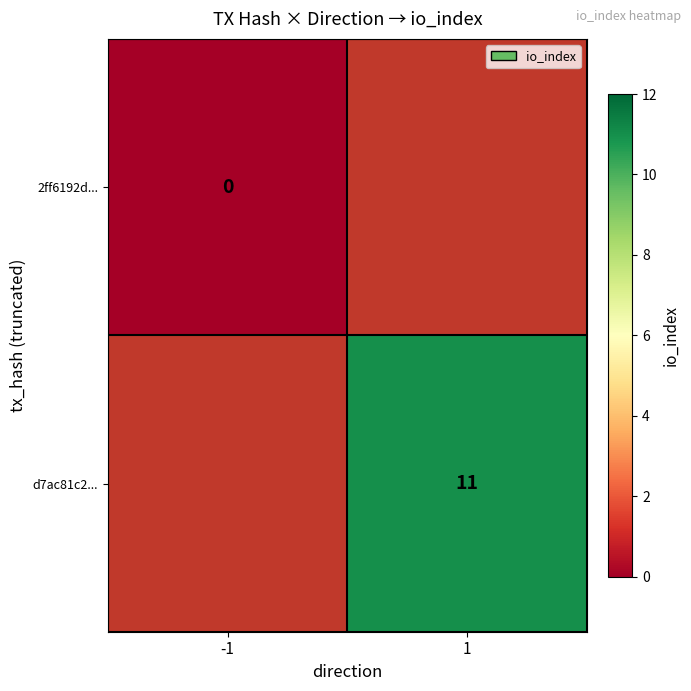

The value of d7ac81c2... at 1 is 15. True or false?

False